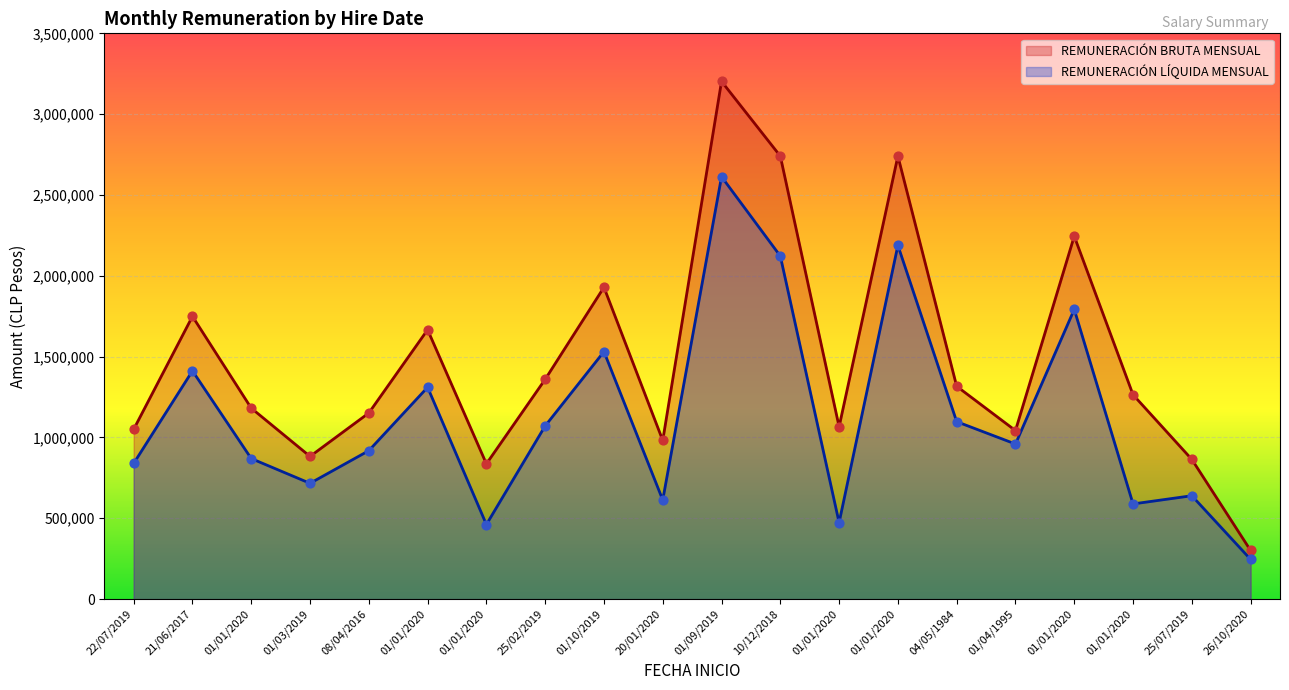

Which series reaches the minimum Y coordinate?

REMUNERACIÓN LÍQUIDA MENSUAL